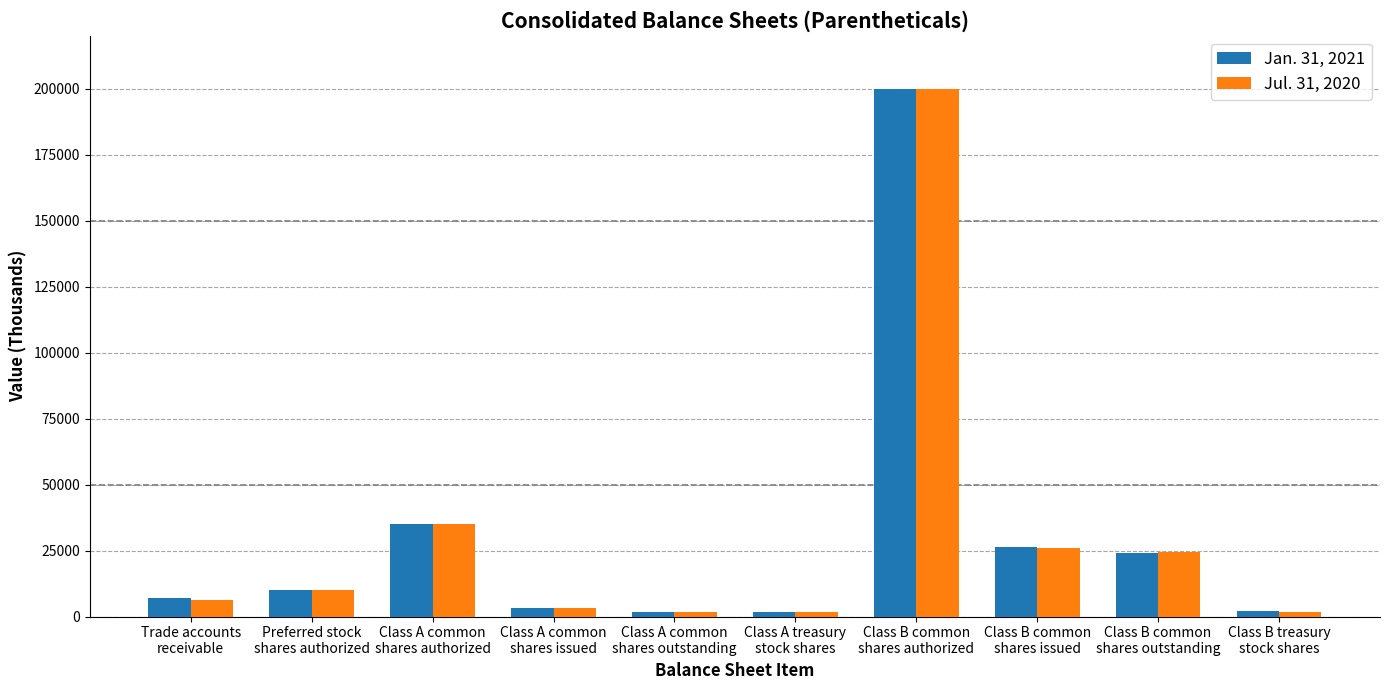

At which category is the sum across all series the highest?

Class B common
shares authorized